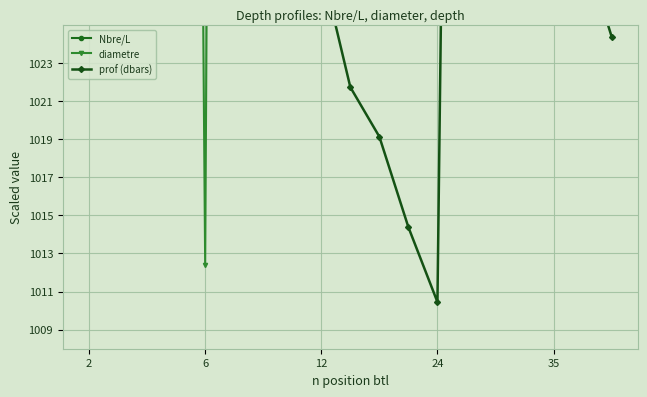

Which series ends up on top after the final intersection of diametre and prof (dbars)?

diametre